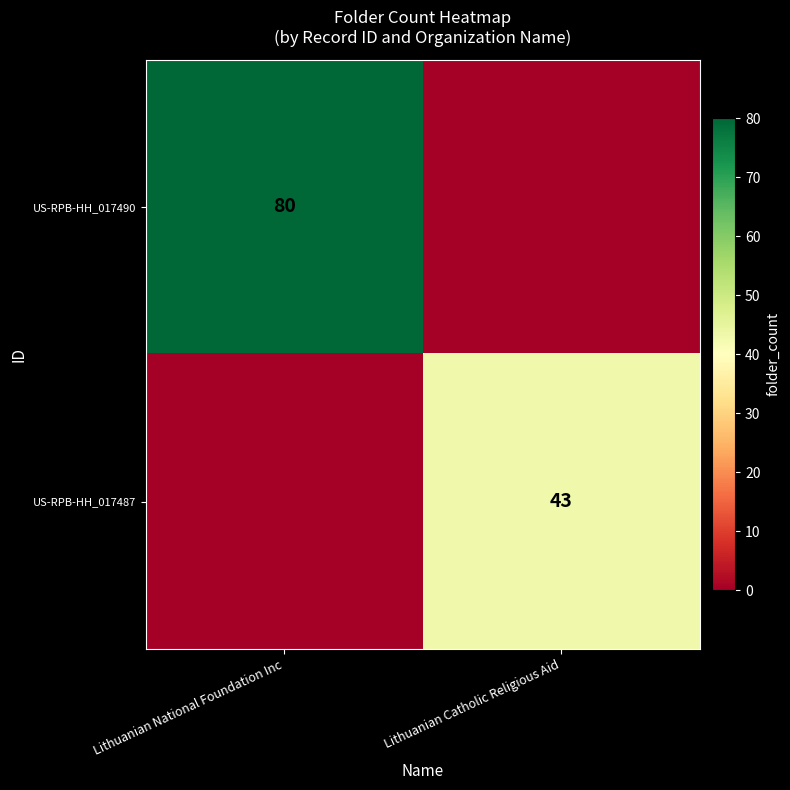

At which category is the sum across all series the highest?

Lithuanian National Foundation Inc